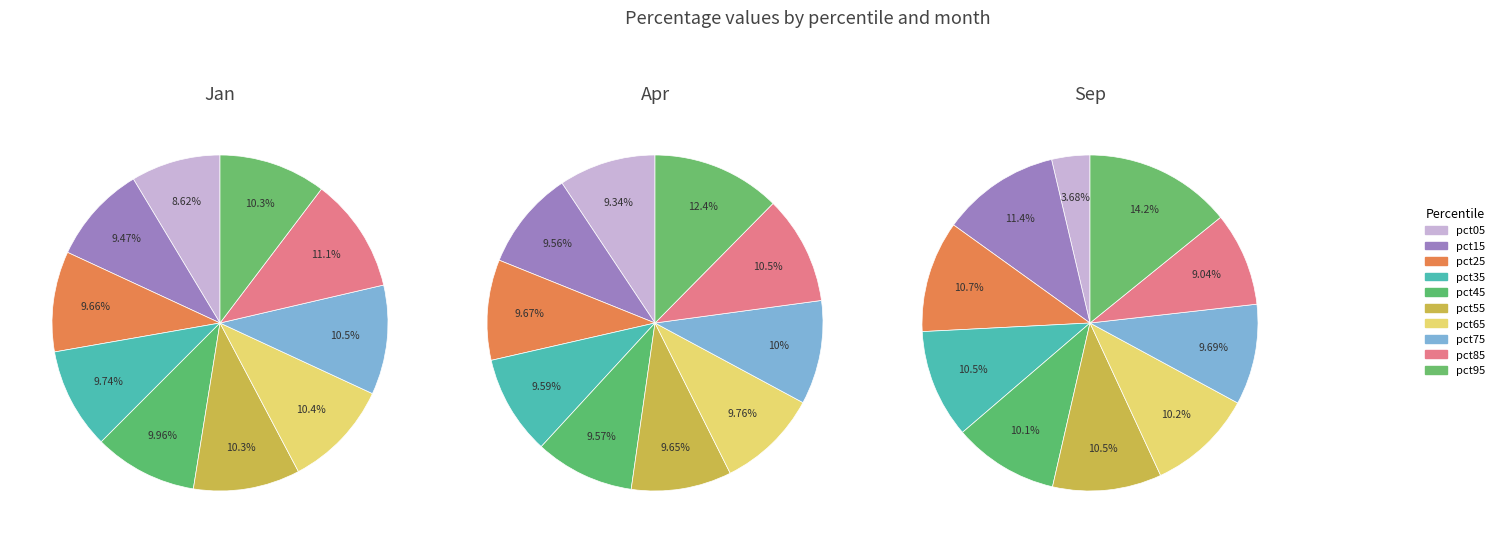

To the nearest percent, what portion does pct05 represent?

9%